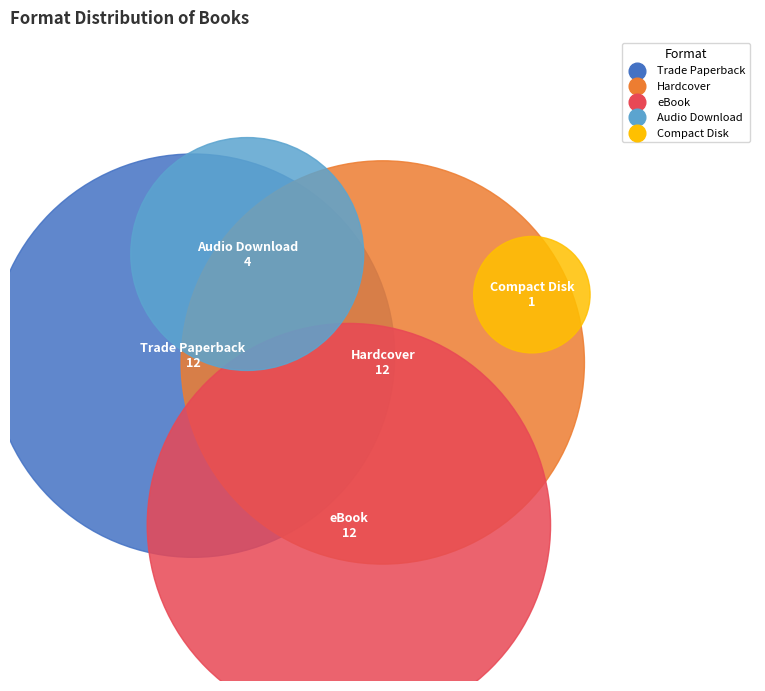

Which category has the biggest portion of the pie?

Trade Paperback